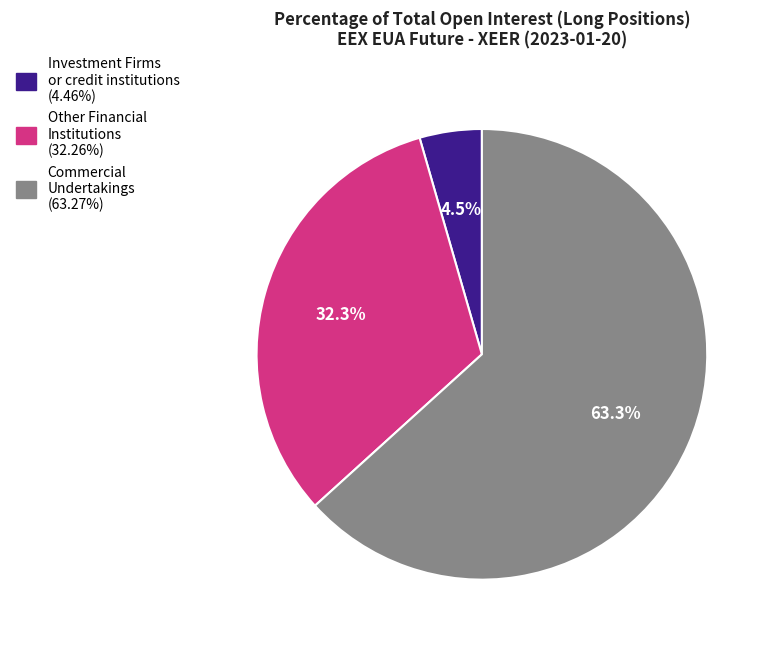

Rank the categories by value from highest to lowest.

Commercial Undertakings, Other Financial Institutions, Investment Firms or credit institutions